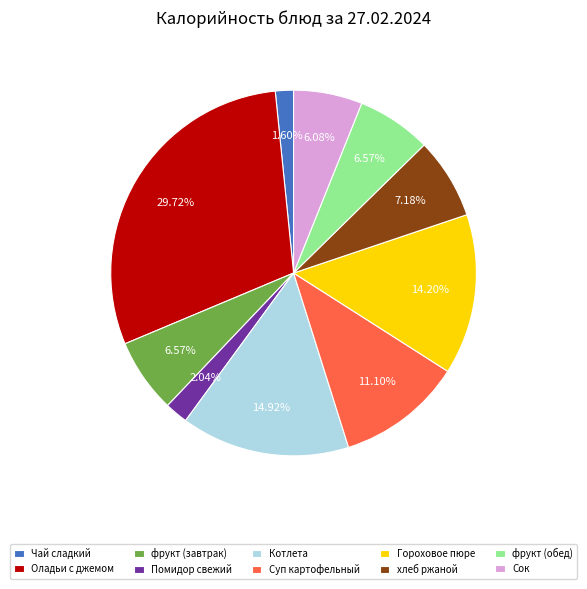

Count the number of slices in the pie.

10